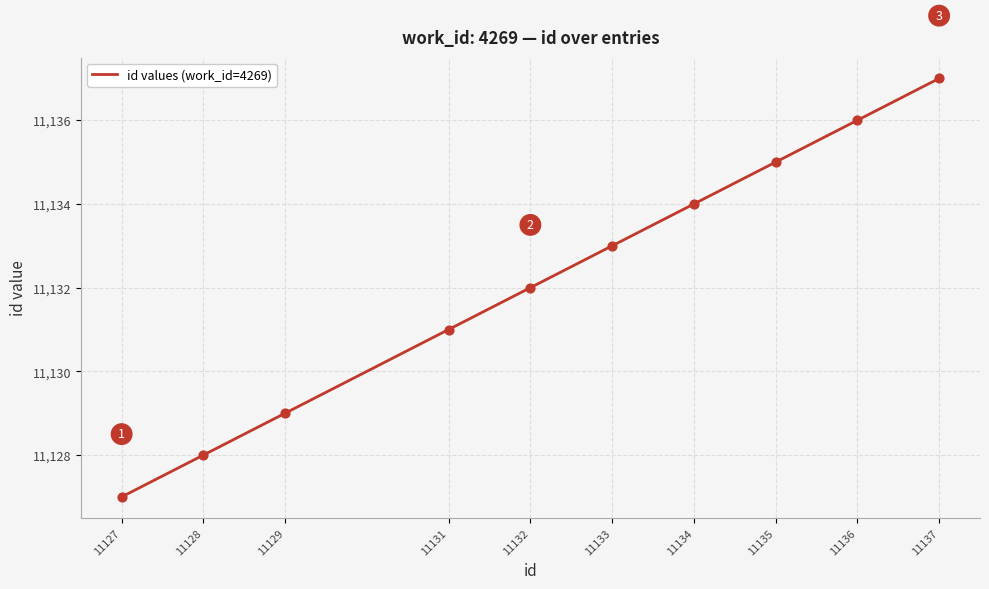

What is the change in value from 11131 to 11135?

+4